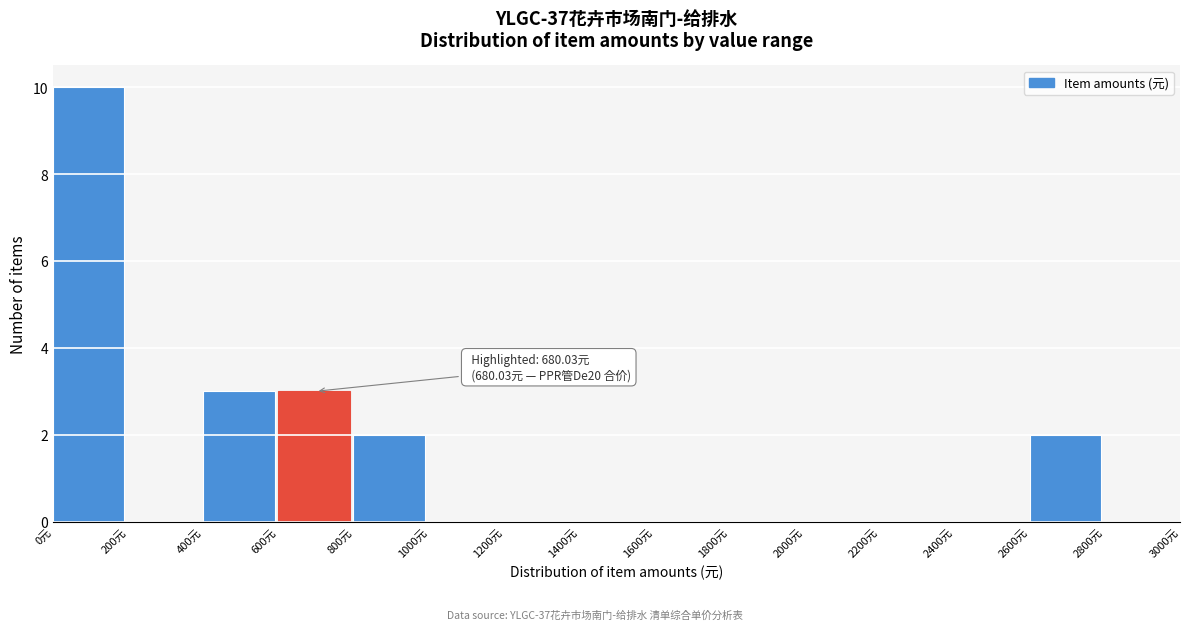

Which range on the x-axis has the tallest bar?

0 to 200